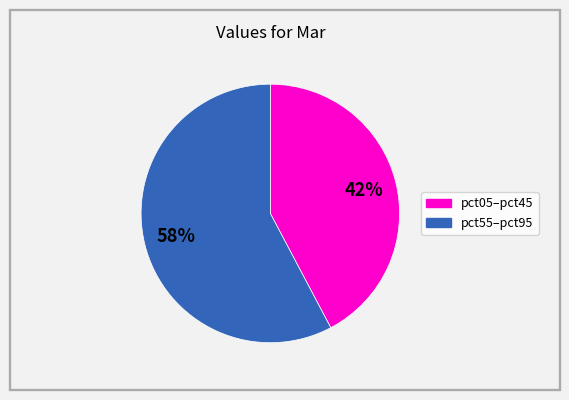

To the nearest percent, what is the average slice percentage?

50%